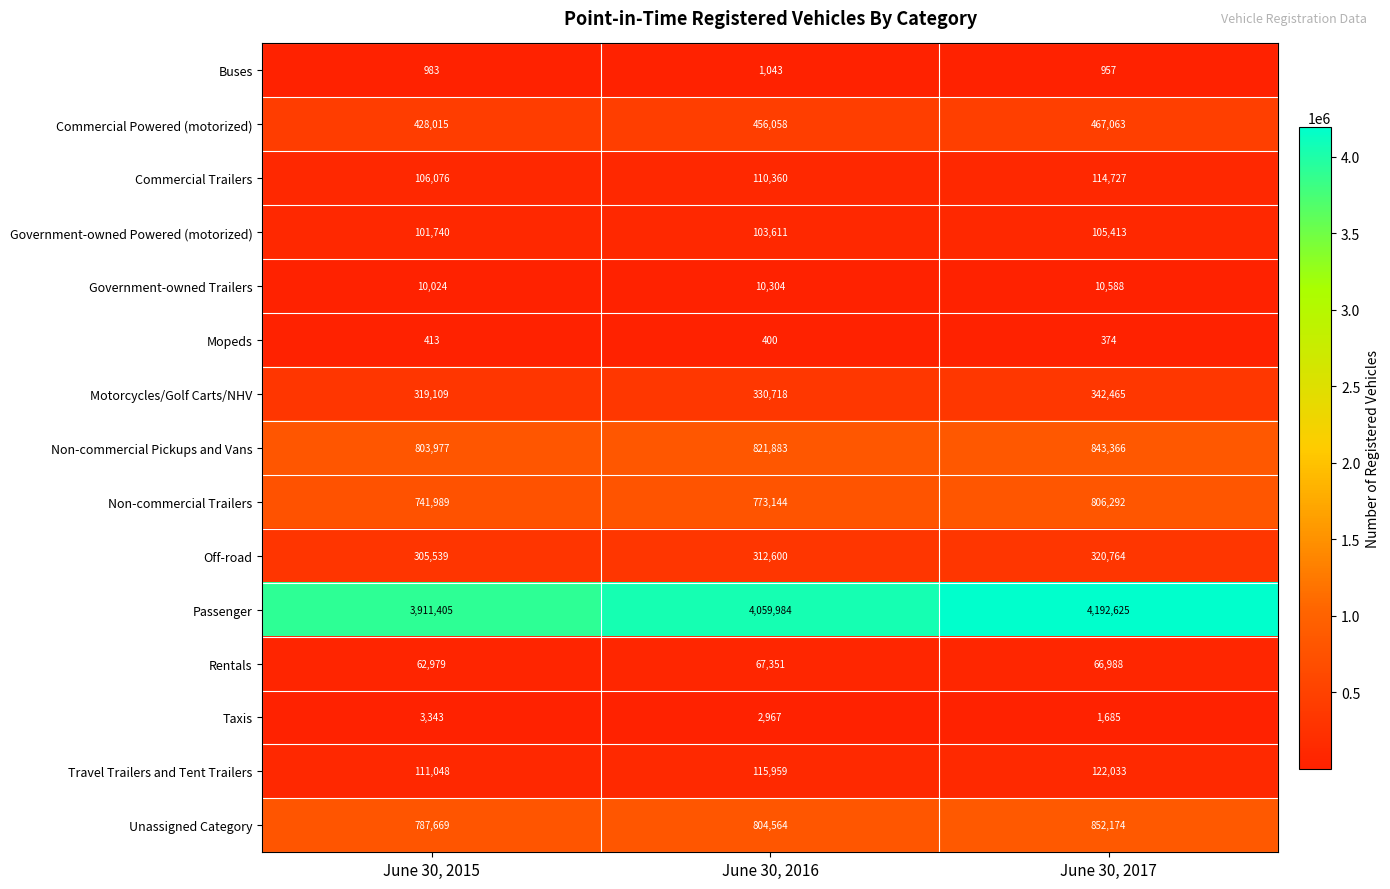

Is it true that Taxis equals 1239 at June 30, 2015?

False